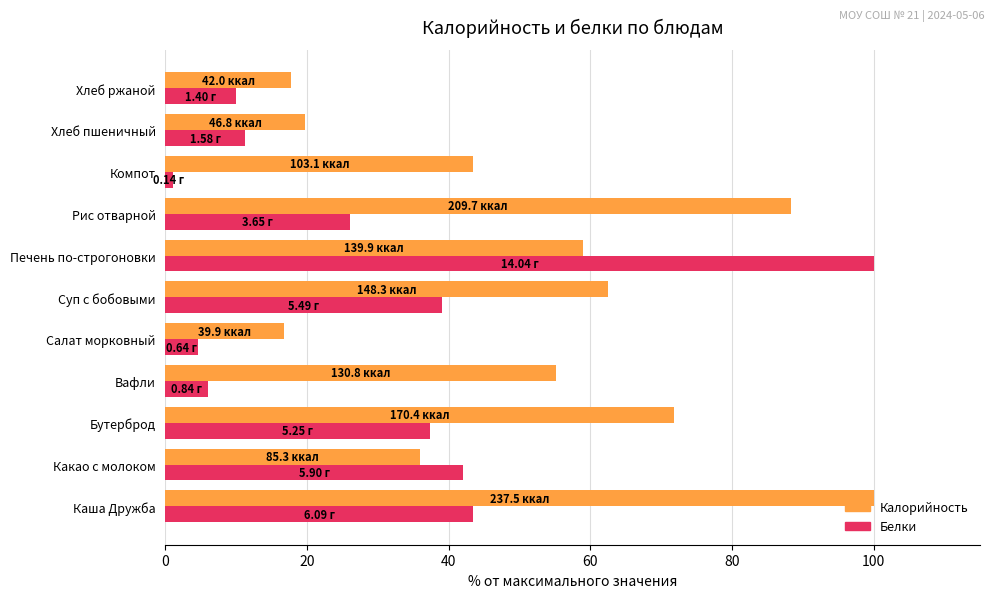

At which category does the chart reach its minimum across all series?

Компот